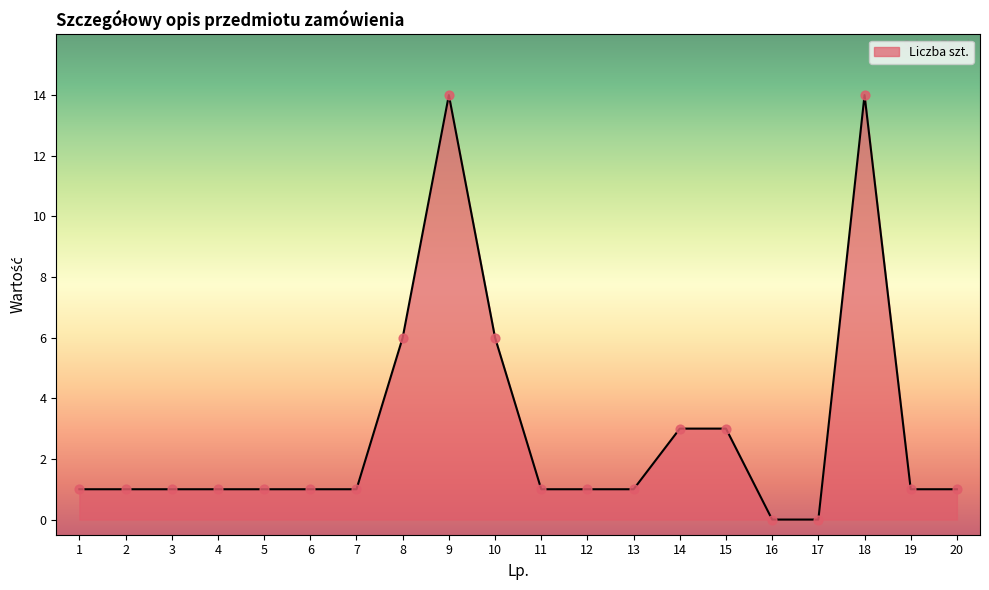

What is the maximum value shown in the chart?

14